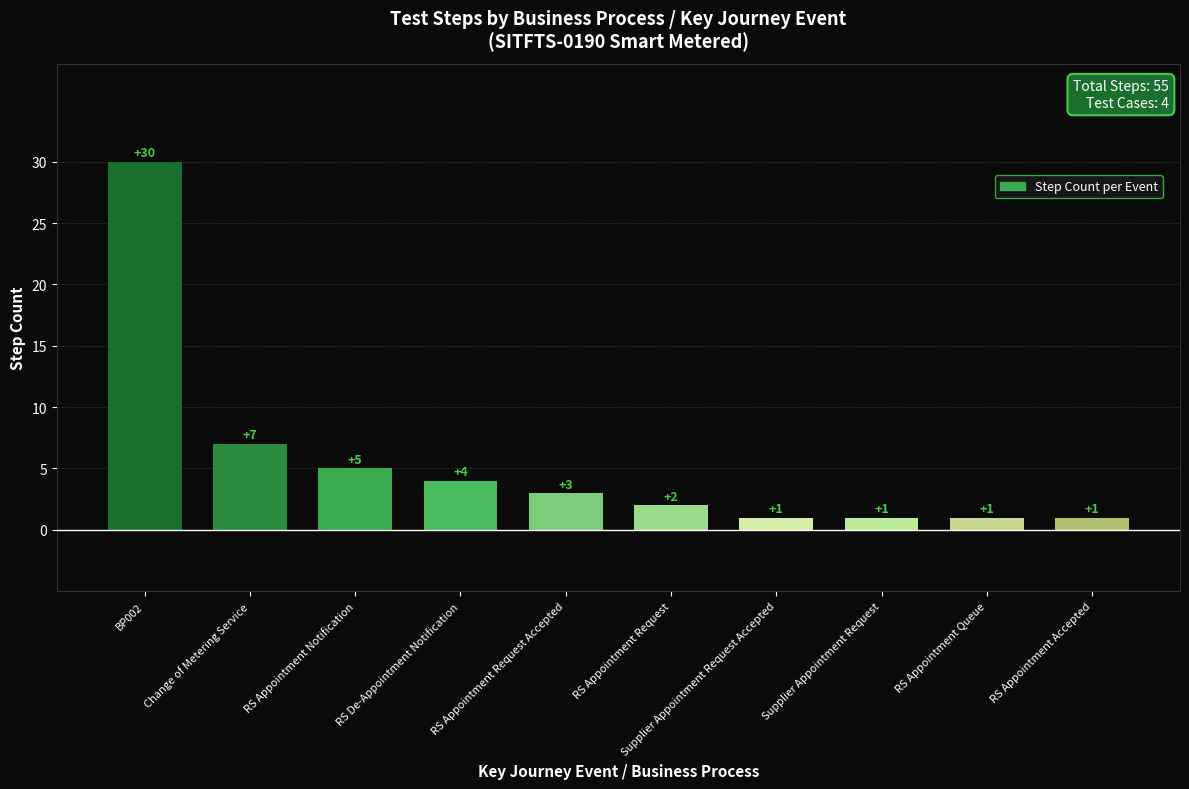

How many categories are shown in the chart?

10